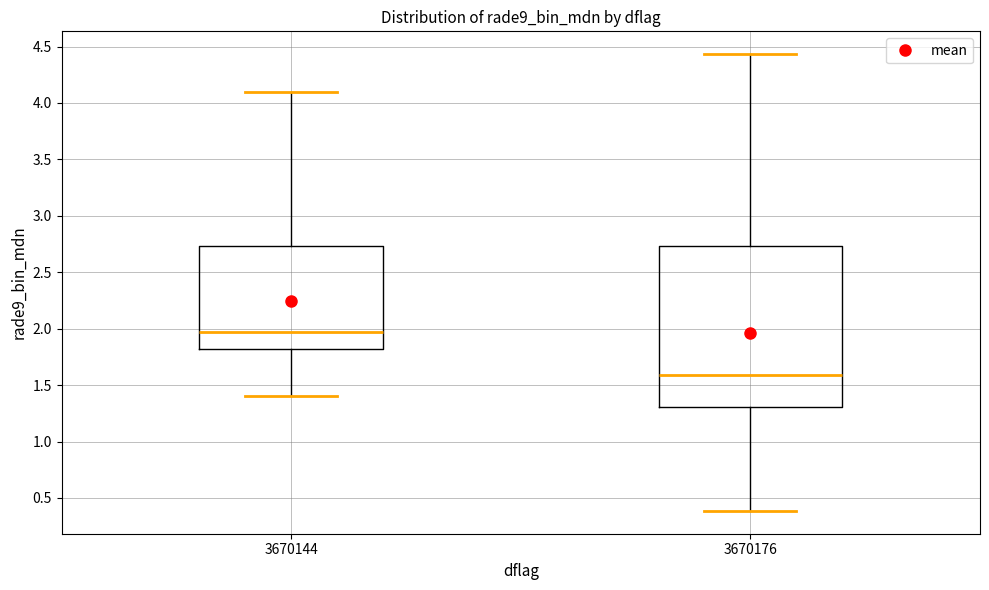

Reading left to right, read every box against the y-axis: the position of its median line, the range the box covers, and the ends of its whiskers. The values are not printed on the chart, so give them approximately, as read against the axis.

3670144: median 1.95, box 1.80 to 2.75, whiskers 1.40 to 4.10
3670176: median 1.60, box 1.30 to 2.75, whiskers 0.40 to 4.45